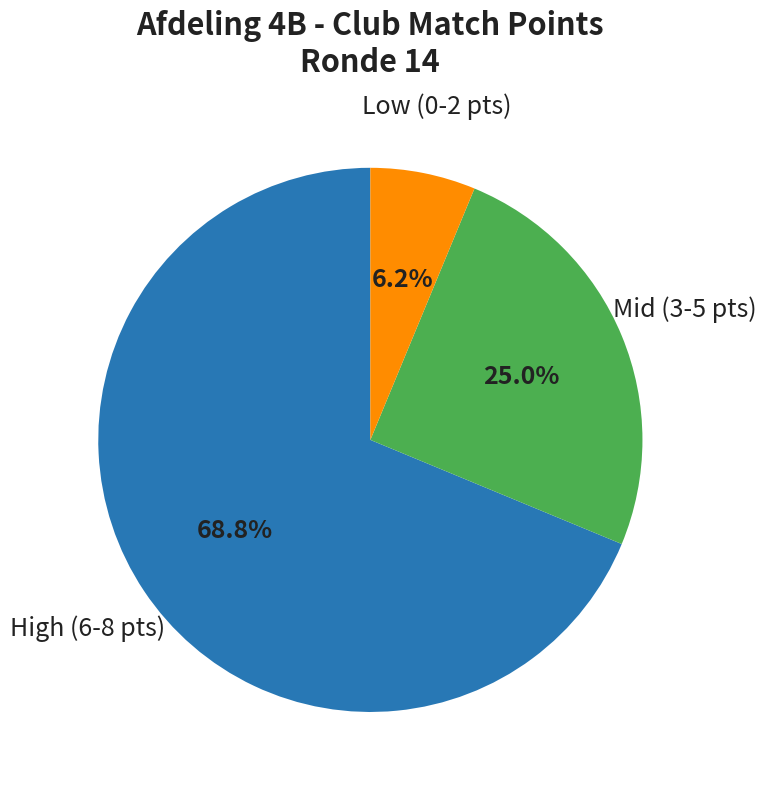

Does any single category account for the majority?

Yes